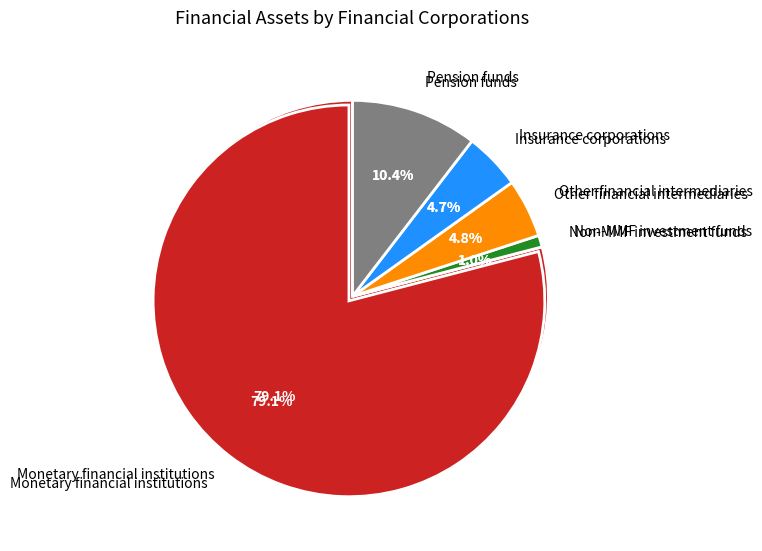

True or false: Pension funds accounts for 18% of the total.

False